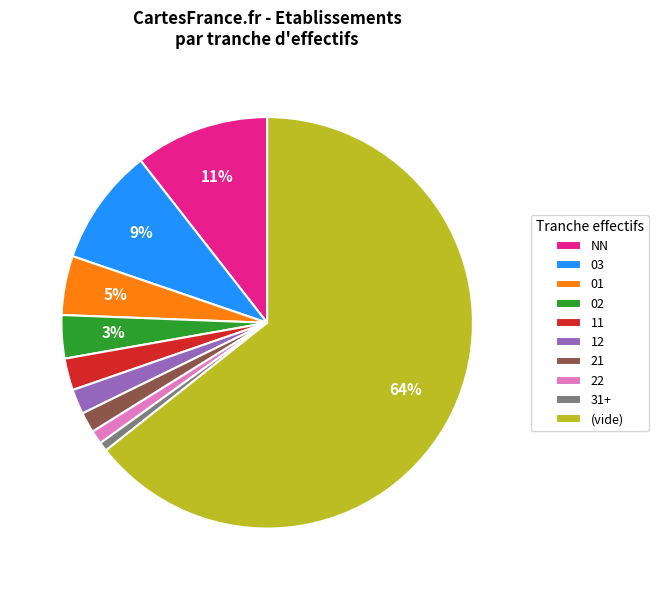

Between NN and (vide), which is larger?

(vide)